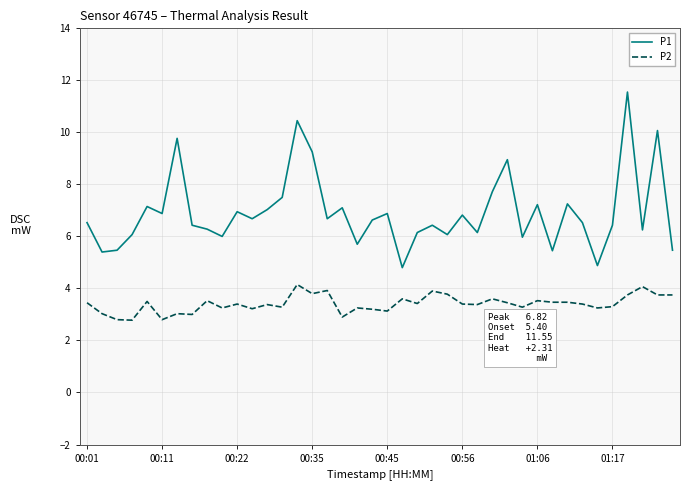

What is the difference between the maximum and minimum values in the P2 series?

1.4